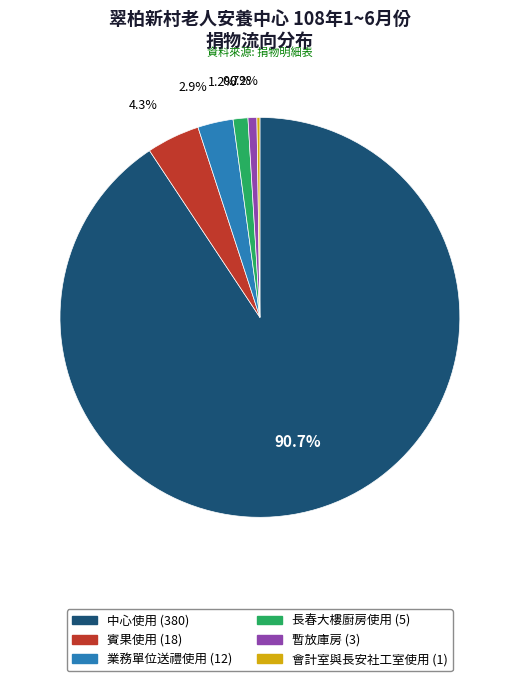

Which slice represents more than half of the pie?

中心使用